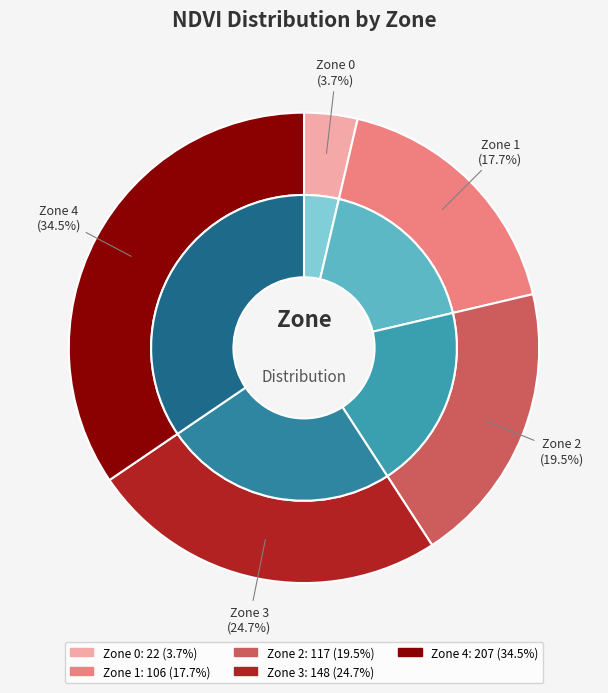

What is the change in value from Zone 2 to Zone 4?

+90